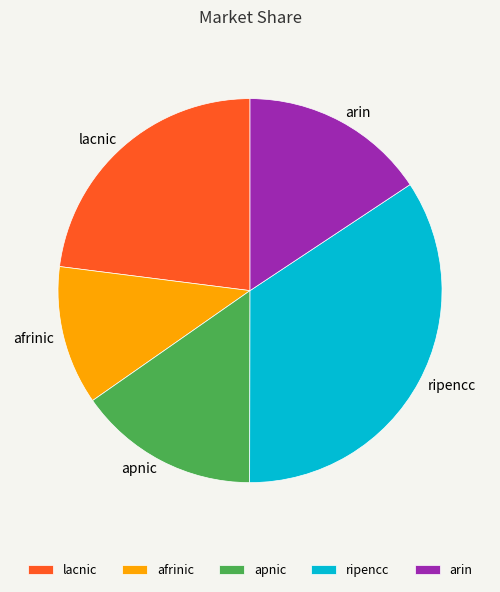

Is the sum of ripencc and afrinic greater than half?

No